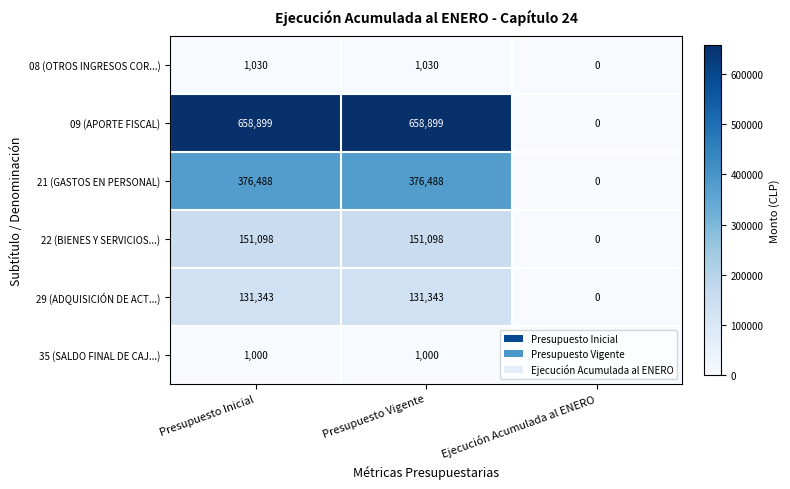

Rank the series at Presupuesto Vigente from highest to lowest value.

09 (APORTE FISCAL), 21 (GASTOS EN PERSONAL), 22 (BIENES Y SERVICIOS...), 29 (ADQUISICIÓN DE ACT...), 08 (OTROS INGRESOS COR...), 35 (SALDO FINAL DE CAJ...)